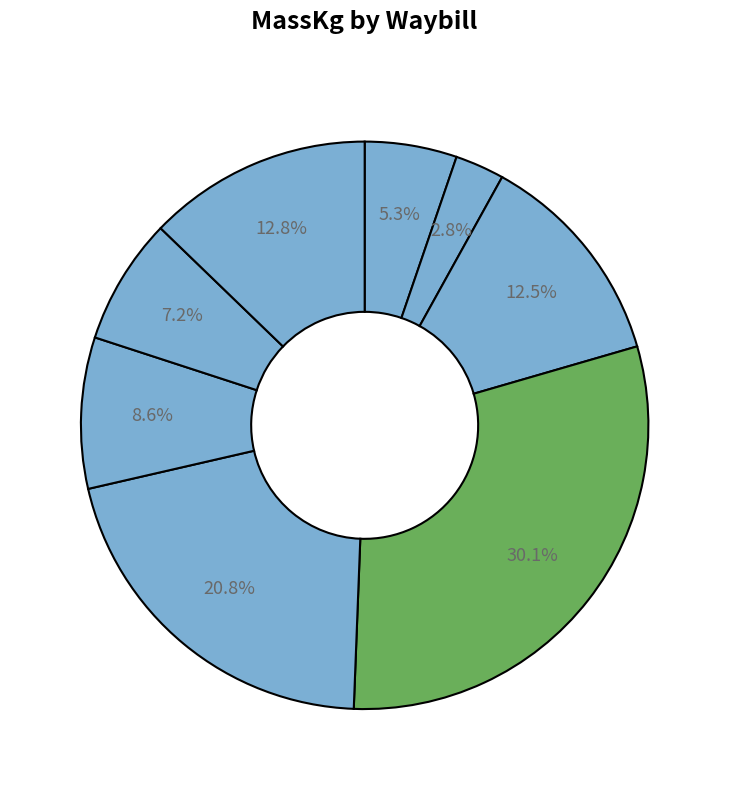

Count the number of slices in the pie.

8